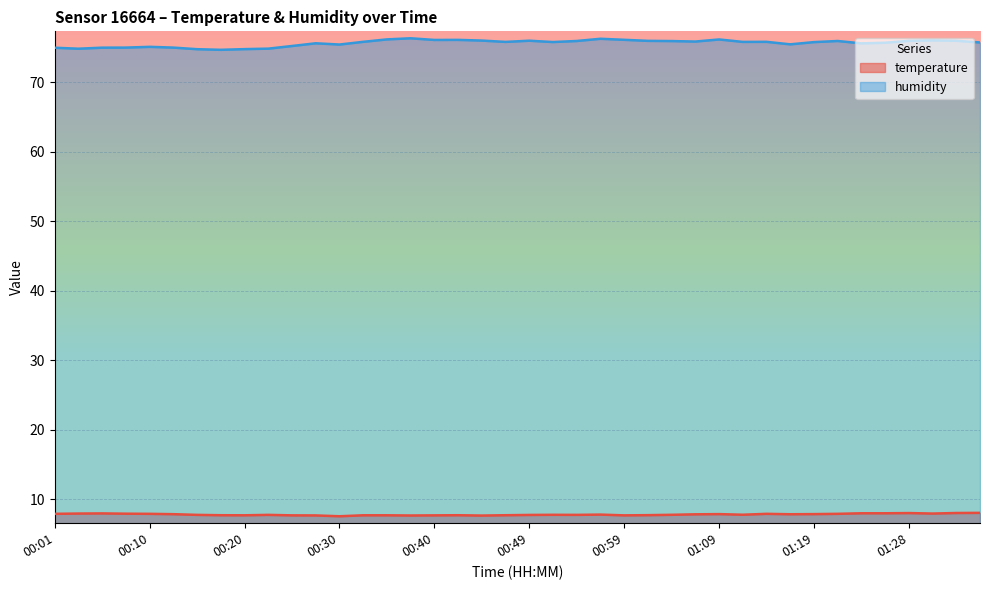

Reading left to right, transcribe all the data shown in this chart.

temperature: 7.9	7.9	8.0	7.9	7.9	7.8	7.8	7.7	7.7	7.8	7.7	7.7	7.5	7.7	7.7	7.7	7.7	7.7	7.7	7.7	7.7	7.8	7.8	7.8	7.7	7.7	7.8	7.8	7.9	7.8	7.9	7.8	7.9	7.9	8.0	8.0	8.0	7.9	8.0	8.0
humidity: 75.0	74.8	75.0	75.0	75.1	75.0	74.8	74.7	74.8	74.8	75.2	75.6	75.4	75.8	76.2	76.3	76.1	76.1	76.0	75.8	76.0	75.8	75.9	76.3	76.1	76.0	75.9	75.9	76.2	75.8	75.8	75.5	75.8	75.9	75.6	75.7	76.0	76.0	76.0	75.7